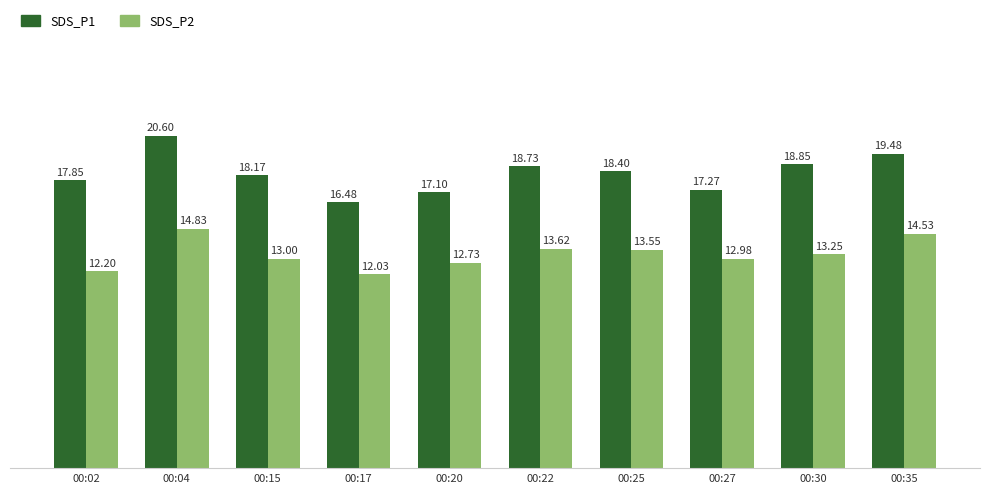

What is the value of the SDS_P2 bar at the 6th from the left?

13.6